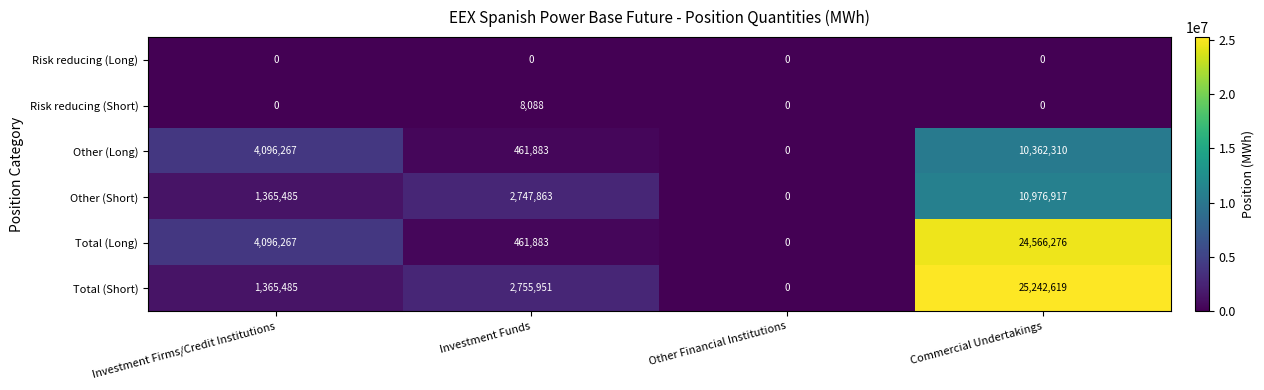

How many values in the Total (Short) series are below 2755951?

2